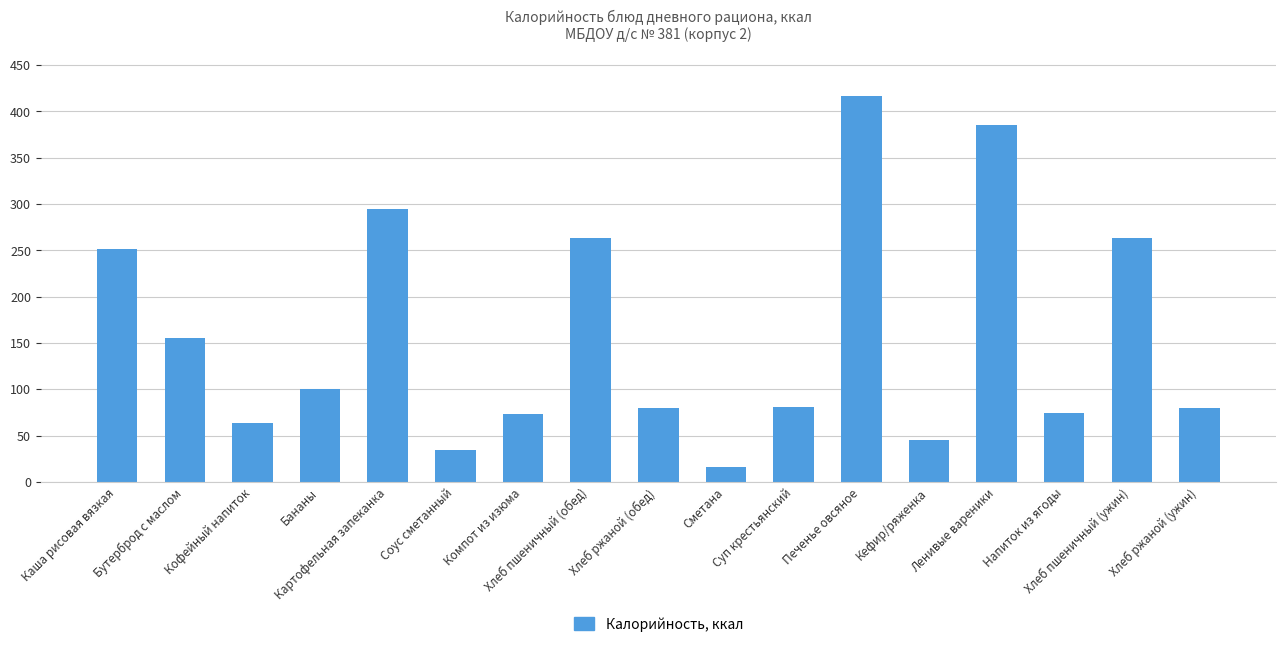

What is the approximate value at Хлеб ржаной (ужин)?

80.0